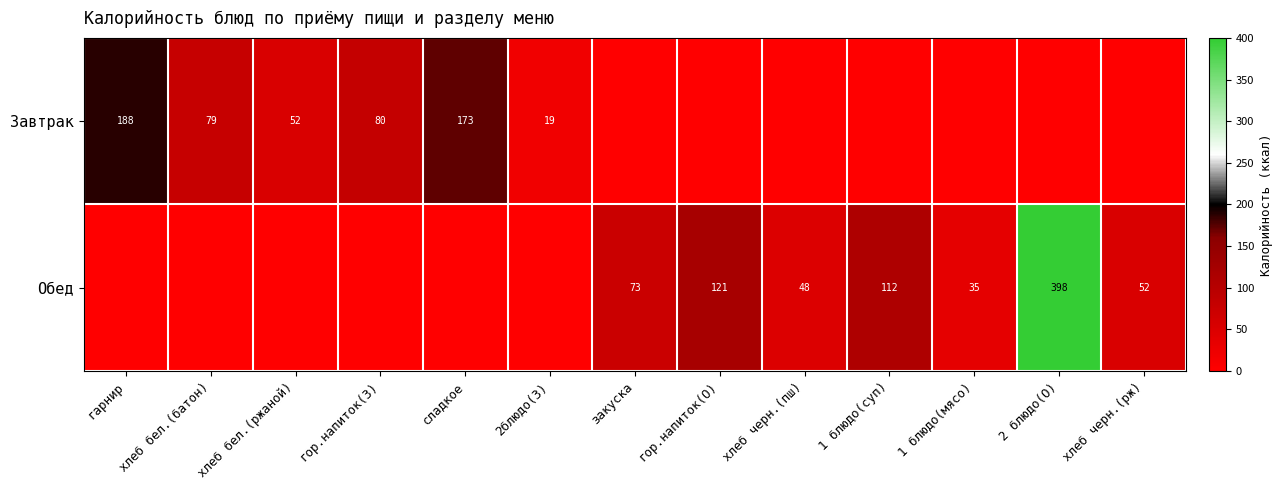

The value of Обед at 1 блюдо(суп) is 36. True or false?

False